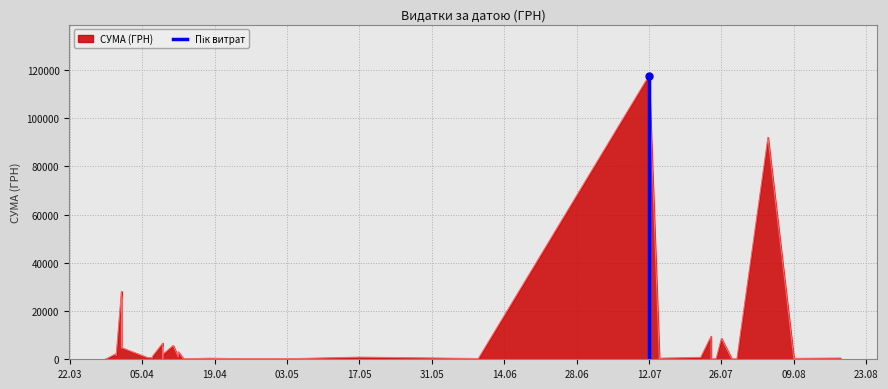

Which has a higher value, 12.07 or 12.07?

12.07